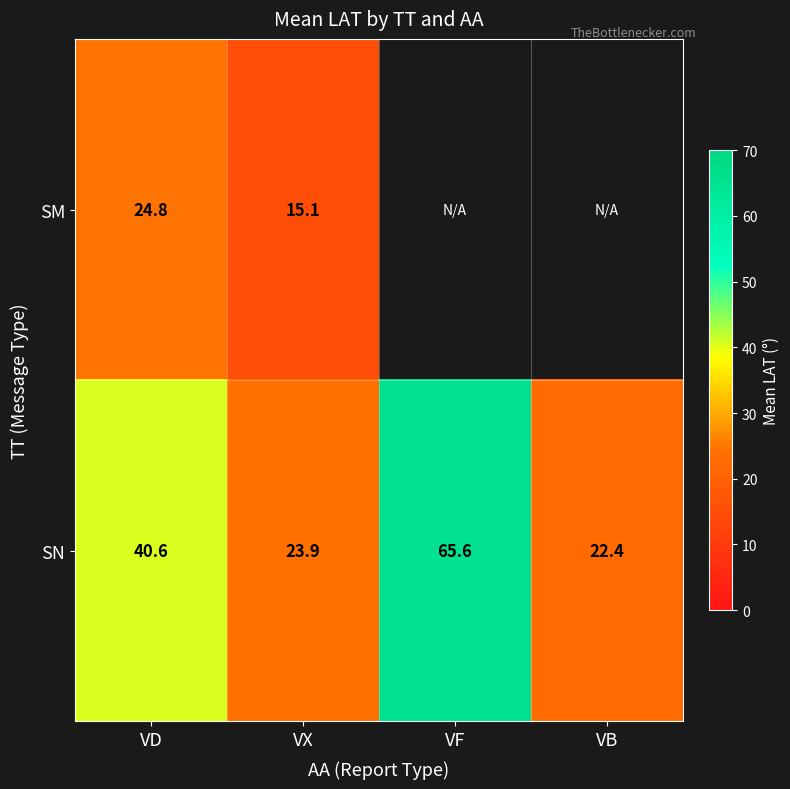

At VD, list the series in order from largest to smallest.

SN, SM